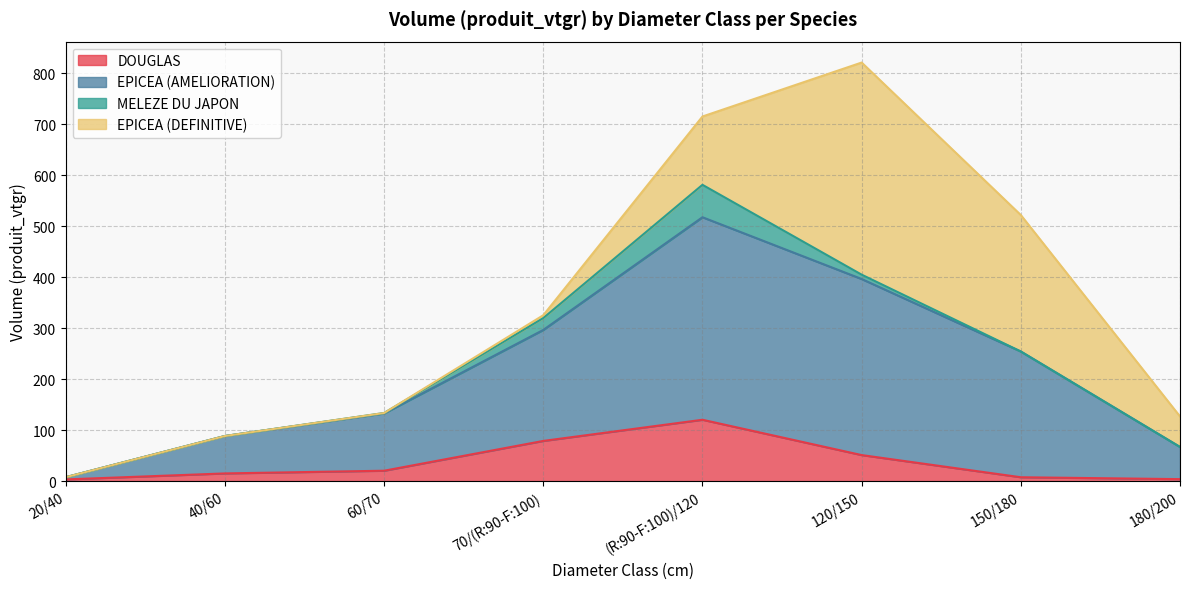

Is the value of DOUGLAS at 120/150 greater than the value of EPICEA (AMELIORATION) at 20/40?

Yes